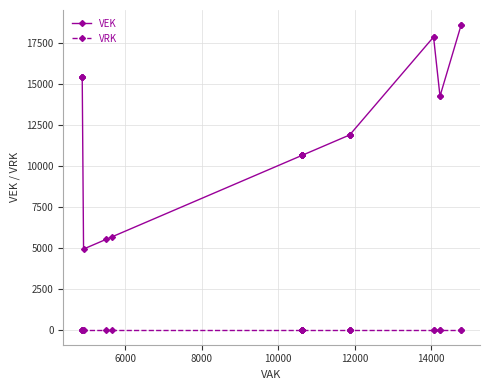

Does the chart have visible grid lines?

Yes